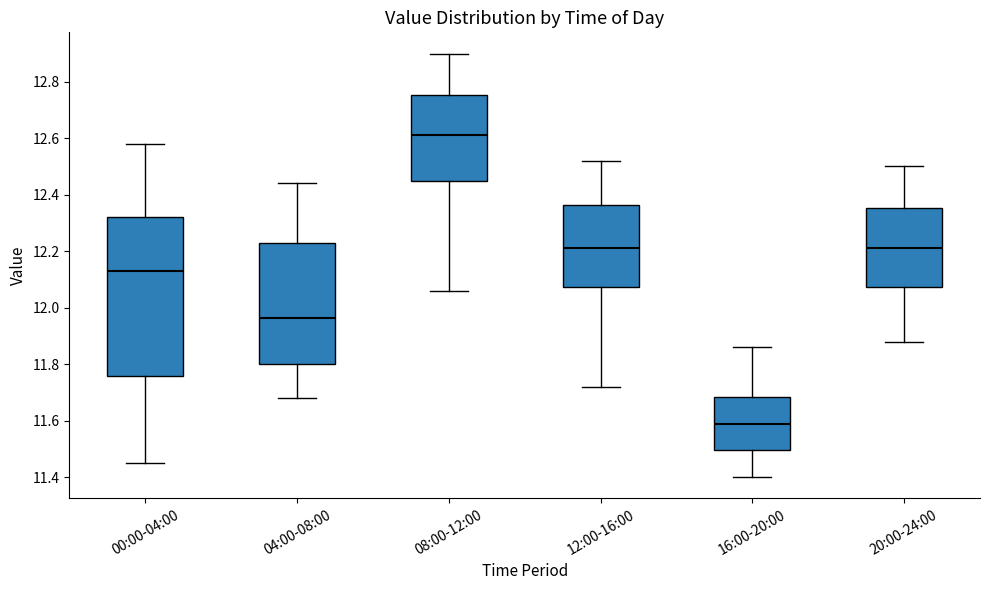

Reading left to right, read every box against the y-axis: the position of its median line, the range the box covers, and the ends of its whiskers. The values are not printed on the chart, so give them approximately, as read against the axis.

00:00-04:00: median 12.14, box 11.76 to 12.32, whiskers 11.46 to 12.58
04:00-08:00: median 11.96, box 11.80 to 12.22, whiskers 11.68 to 12.44
08:00-12:00: median 12.62, box 12.46 to 12.76, whiskers 12.06 to 12.90
12:00-16:00: median 12.22, box 12.08 to 12.36, whiskers 11.72 to 12.52
16:00-20:00: median 11.60, box 11.50 to 11.68, whiskers 11.40 to 11.86
20:00-24:00: median 12.22, box 12.08 to 12.36, whiskers 11.88 to 12.50